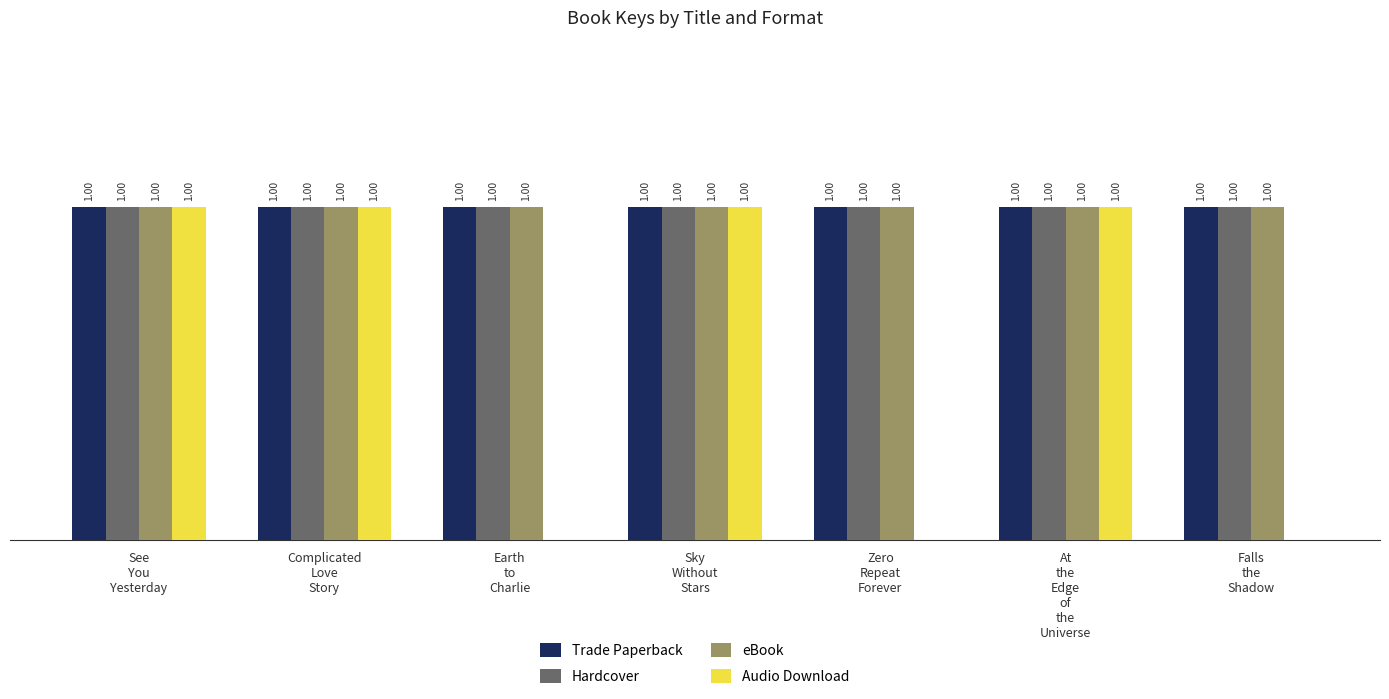

Are the bars horizontal?

No